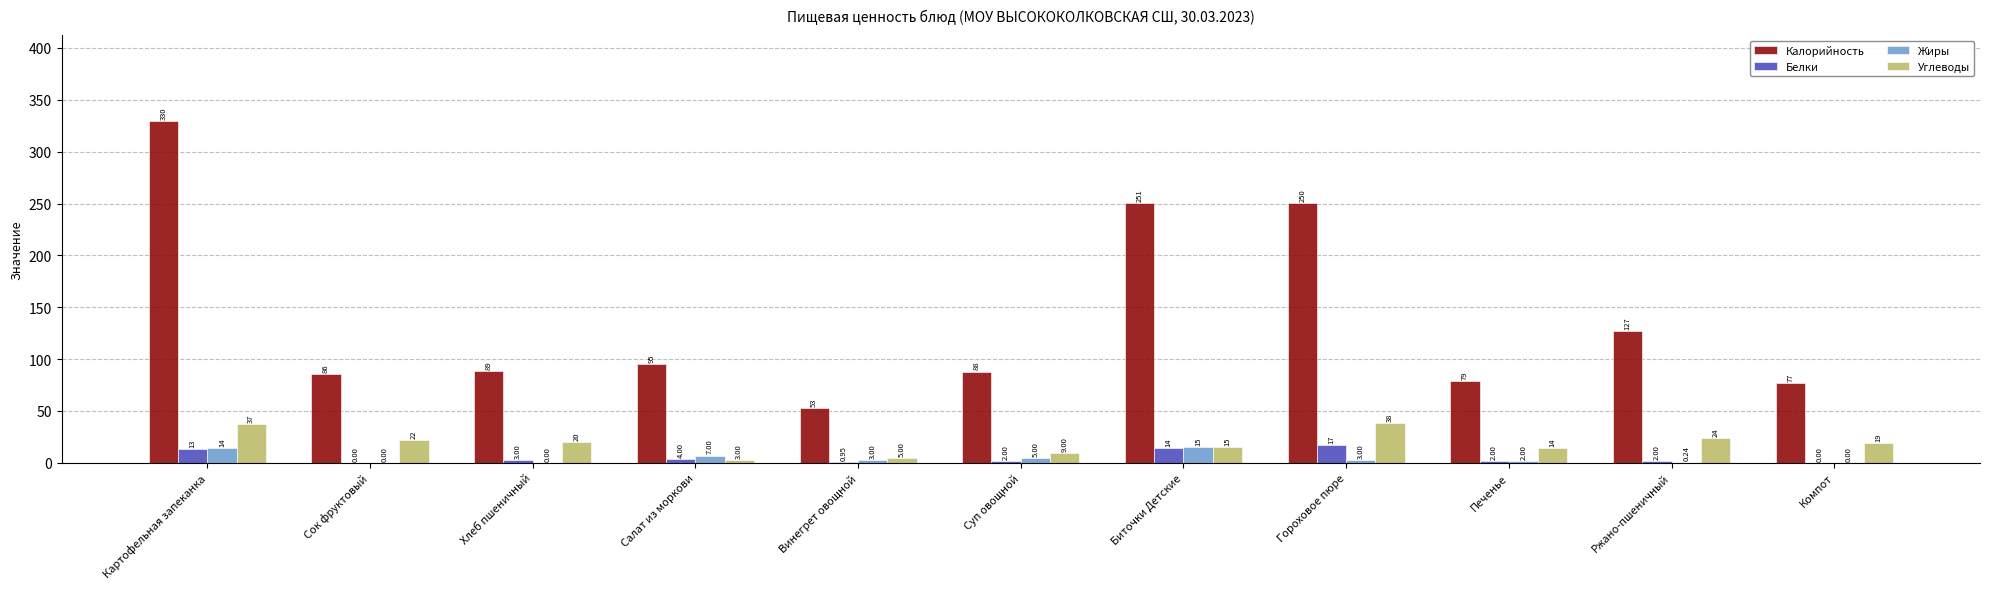

Which category has the highest value in the Белки series?

Гороховое пюре